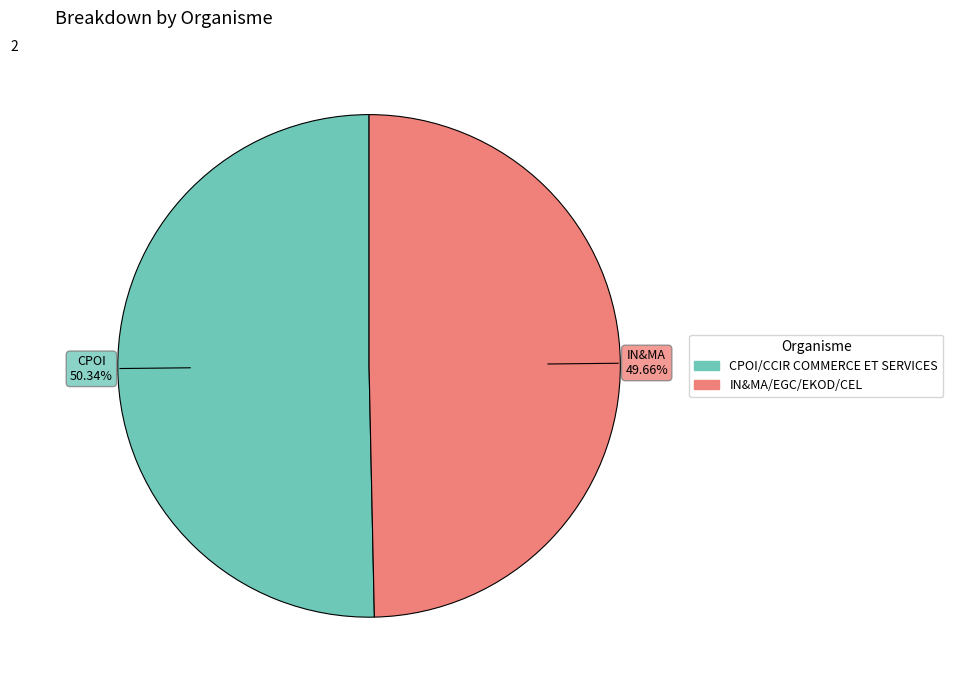

The IN&MA/EGC/EKOD/CEL slice represents 56% of the pie. True or false?

False